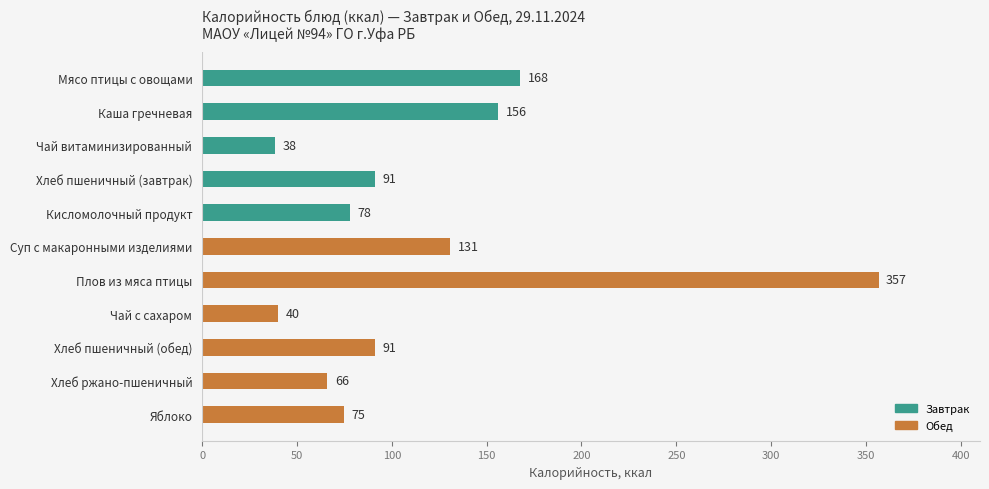

Which has a higher value, Хлеб пшеничный (завтрак) or Кисломолочный продукт?

Хлеб пшеничный (завтрак)